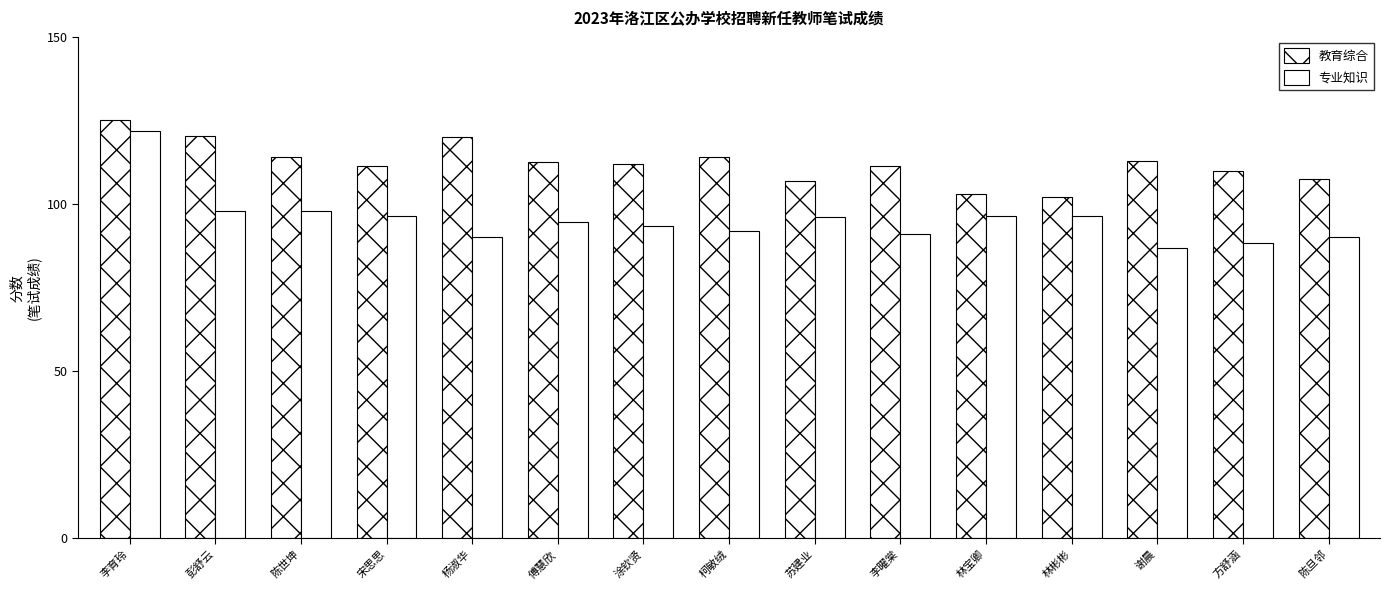

True or false: 专业知识 has a value of 93.5 at 涂钦贤.

True